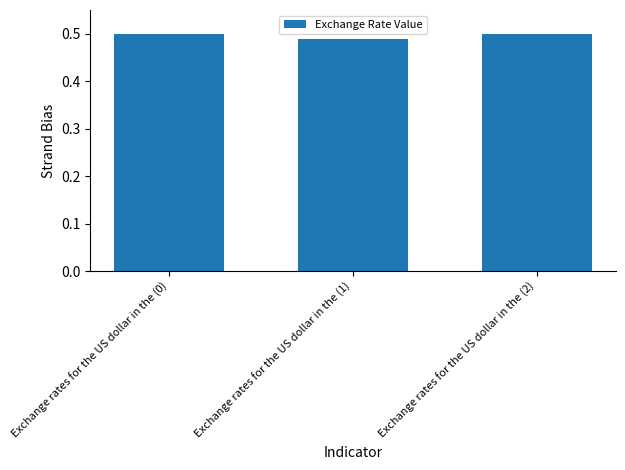

What is the label of the 3rd bar from the left?

Exchange rates for the US dollar in the (2)